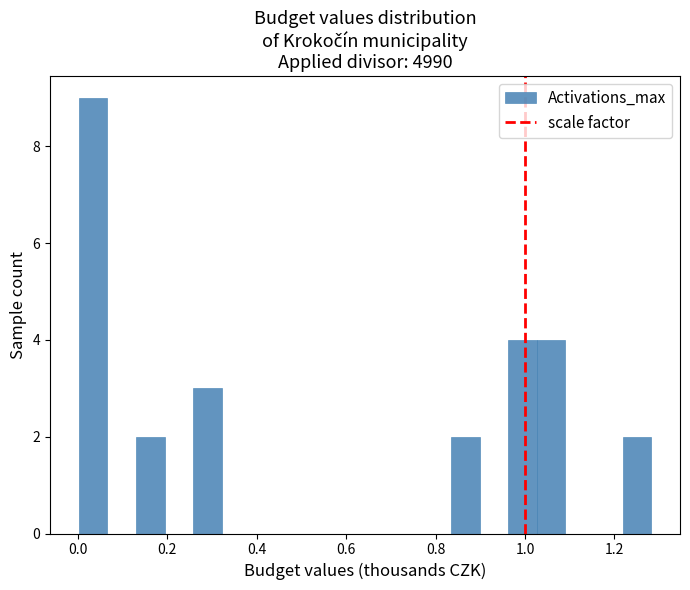

Around what value on the x-axis is the tallest bar? Give the approximate position of its centre, as read against the axis.

0.04